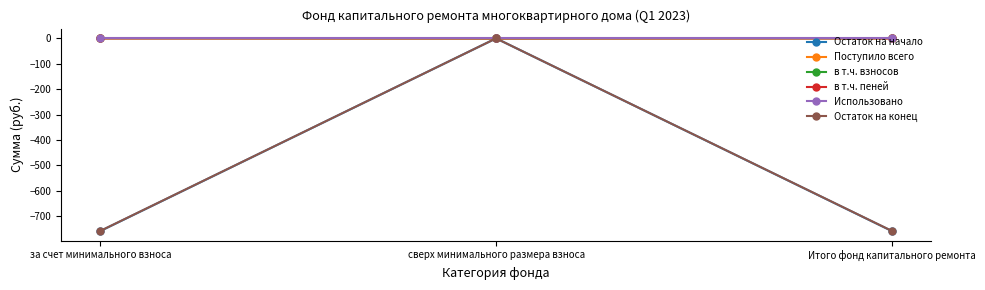

How many lines are shown in the chart?

6